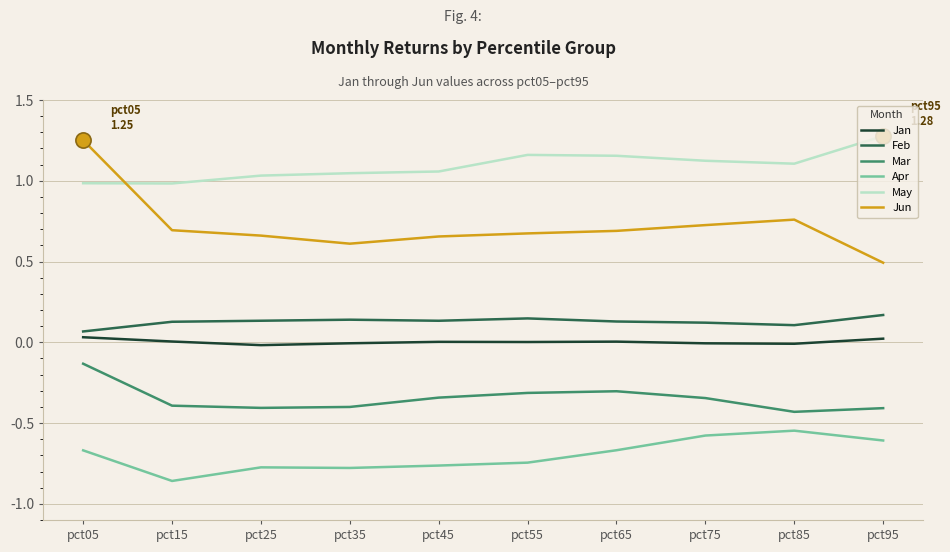

Which series has the widest spread of values?

Jun